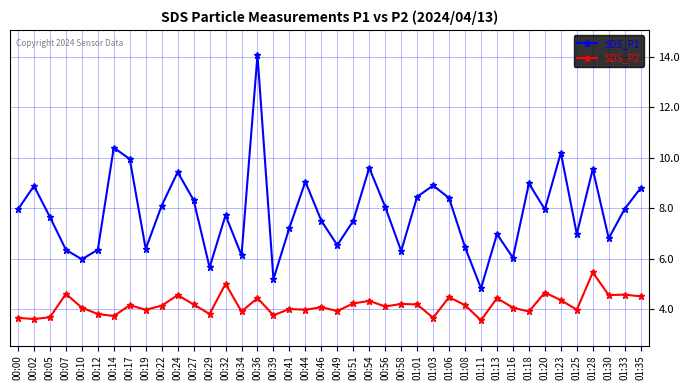

Is it true that SDS_P1 equals 14.1 at 00:36?

True